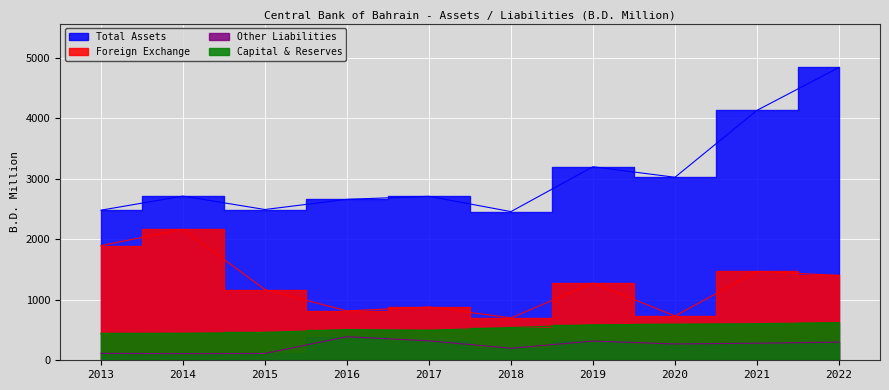

Rank the categories by Total Assets value from lowest to highest.

2018, 2013, 2015, 2016, 2017, 2014, 2020, 2019, 2021, 2022